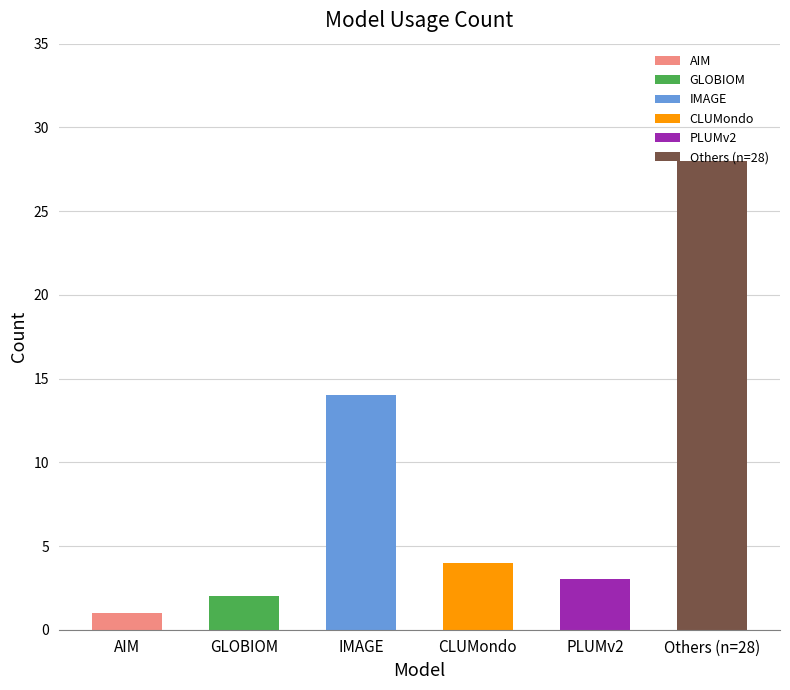

Reading left to right, extract all data points from this chart.

1	2	14	4	3	28